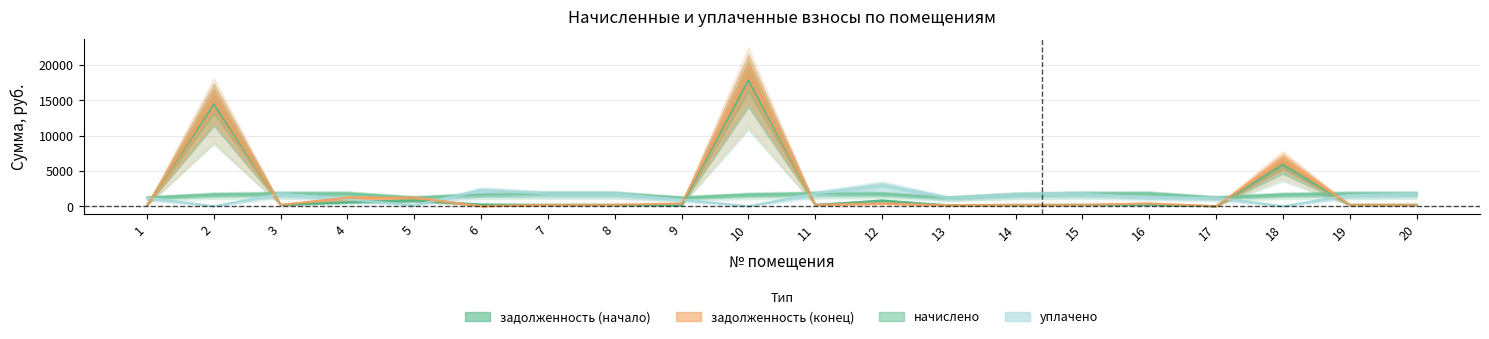

How many values in the задолженность (конец) series exceed 195?

13